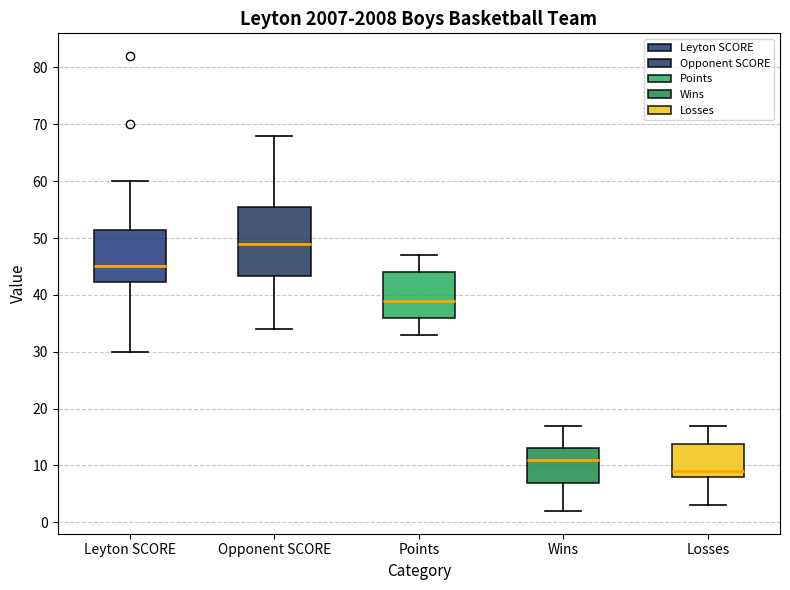

Which box is the tallest, from its lower edge to its upper edge?

Opponent SCORE